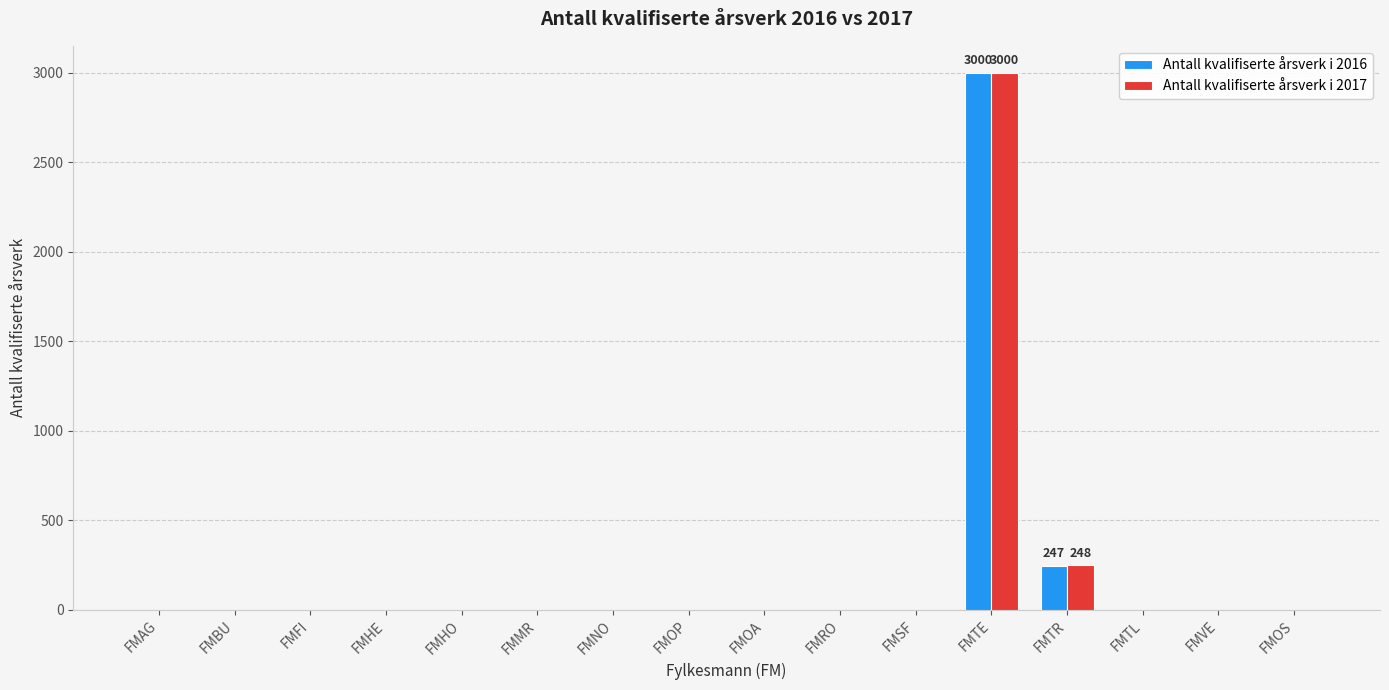

Reading right to left, what are all the values shown in this chart?

Antall kvalifiserte årsverk i 2016: FMOS=0	FMVE=0	FMTL=0	FMTR=247	FMTE=3000	FMSF=0	FMRO=0	FMOA=0	FMOP=0	FMNO=0	FMMR=0	FMHO=0	FMHE=0	FMFI=0	FMBU=0	FMAG=0
Antall kvalifiserte årsverk i 2017: FMOS=0	FMVE=0	FMTL=0	FMTR=248	FMTE=3000	FMSF=0	FMRO=0	FMOA=0	FMOP=0	FMNO=0	FMMR=0	FMHO=0	FMHE=0	FMFI=0	FMBU=0	FMAG=0